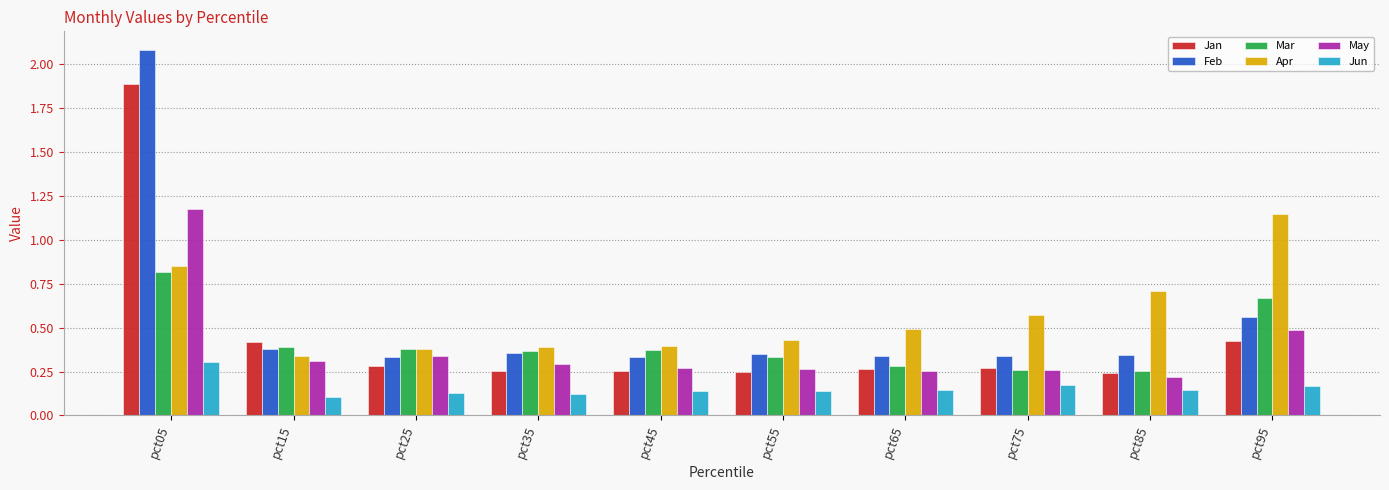

Which category has the highest value across all series?

pct05